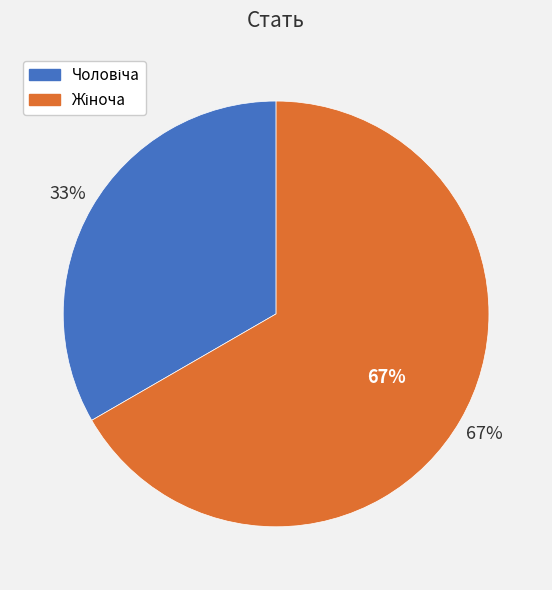

To the nearest percent, what is the average slice percentage?

50%